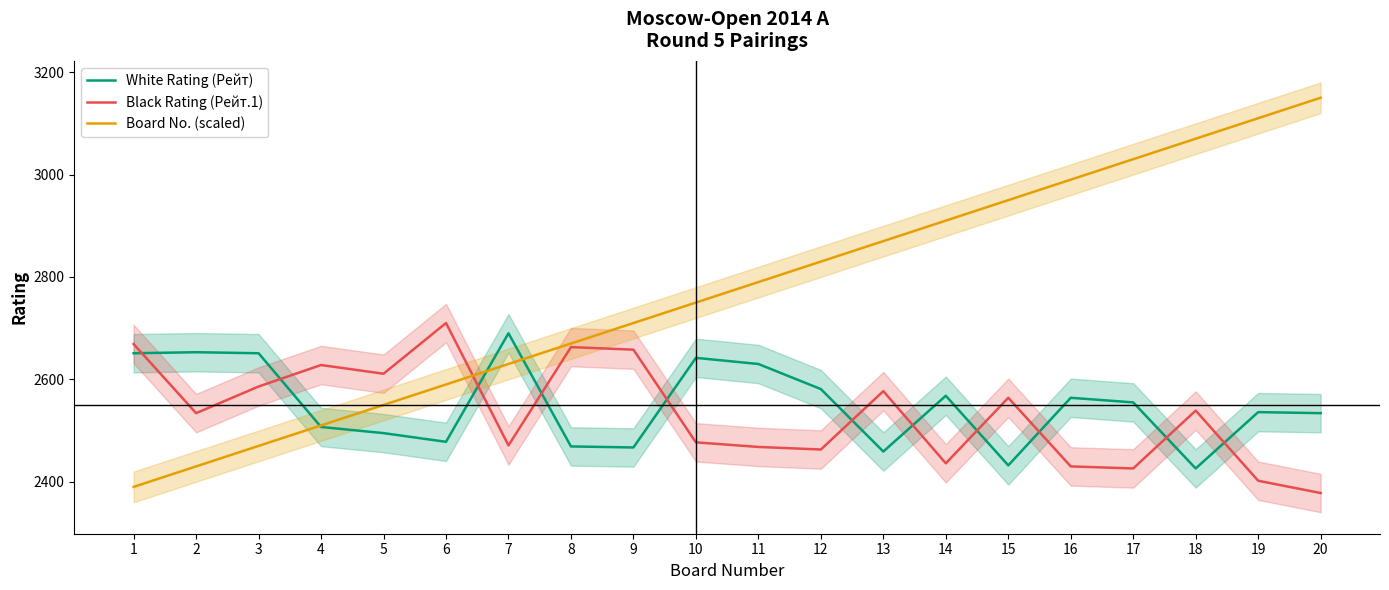

Which category has the lowest value in the White Rating (Рейт) series?

18